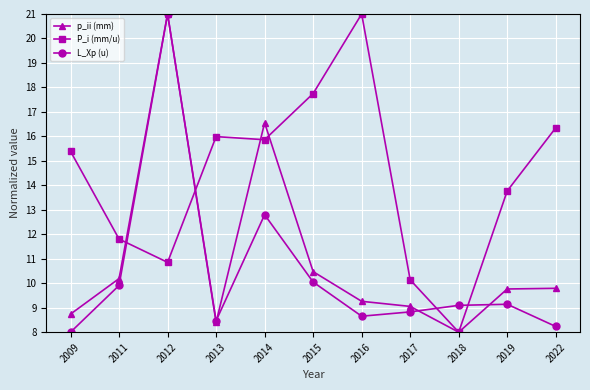

The value of p_ii (mm) at 2018 is 8.0. True or false?

True